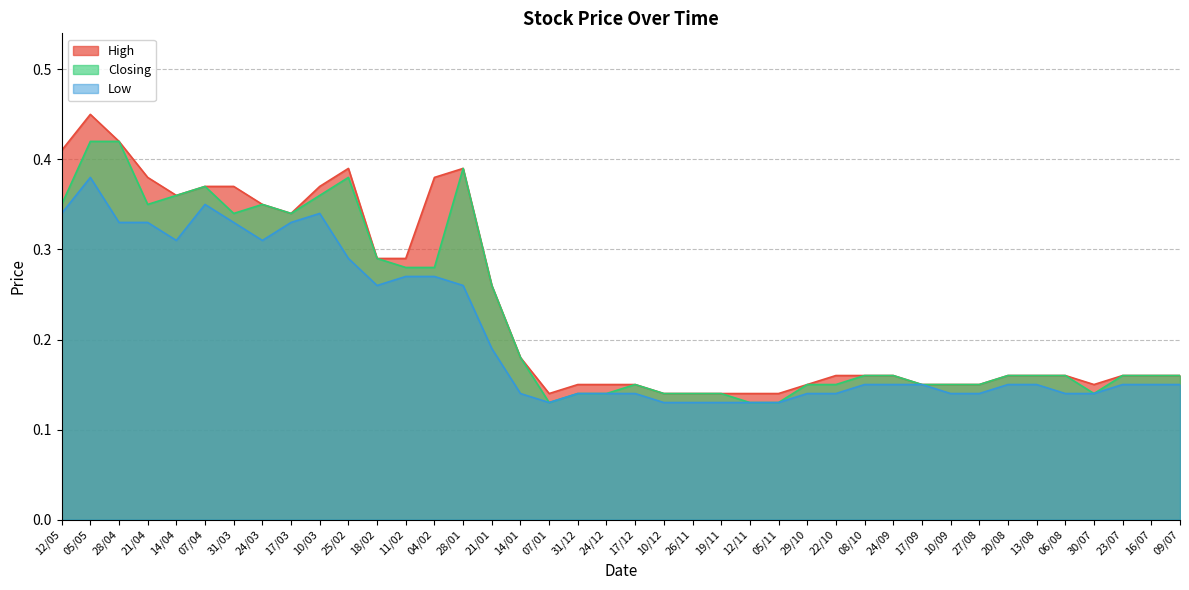

List the series in order of their peak value, highest first.

High, Closing, Low